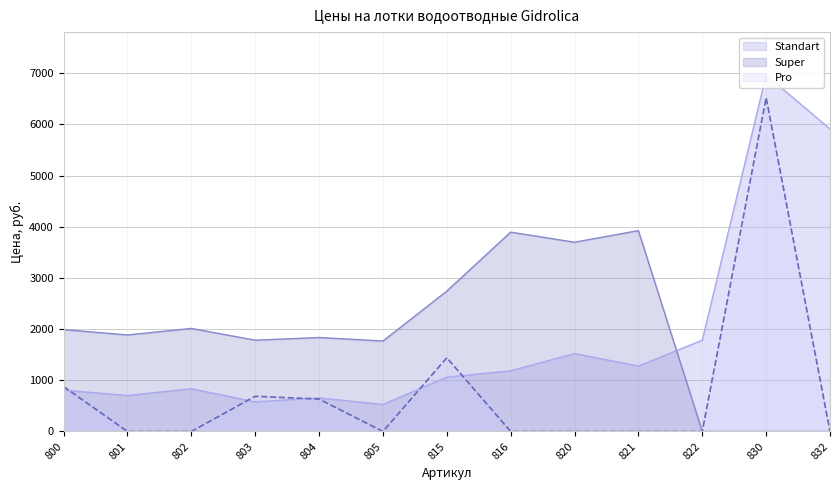

Where is the first local maximum for Pro?

803